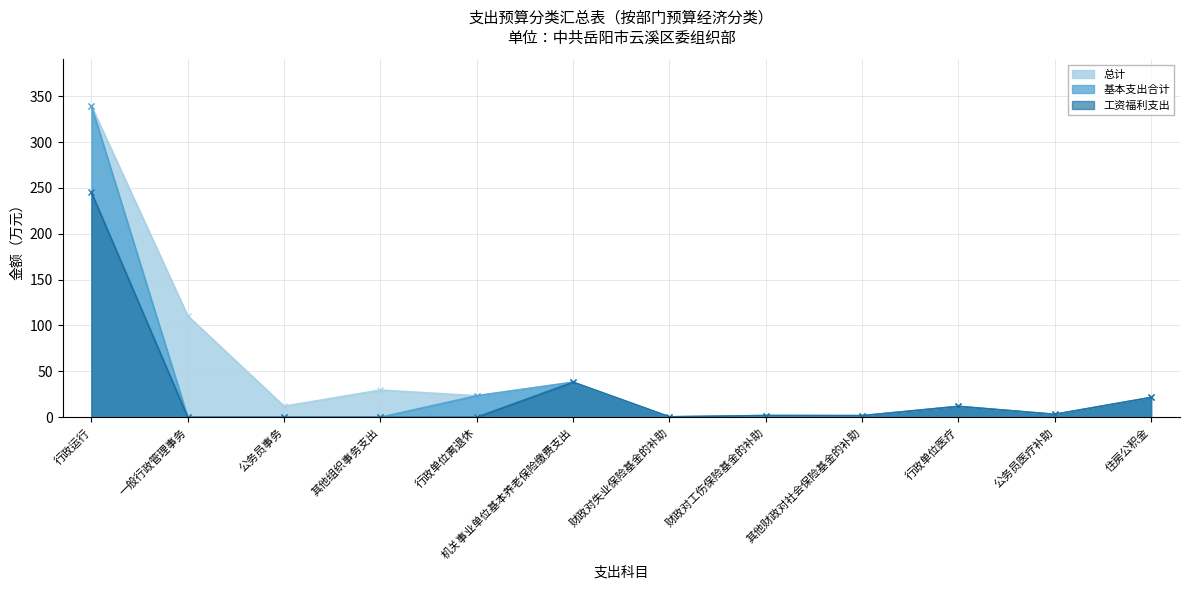

What are all the series names shown in the legend?

总计, 基本支出合计, 工资福利支出